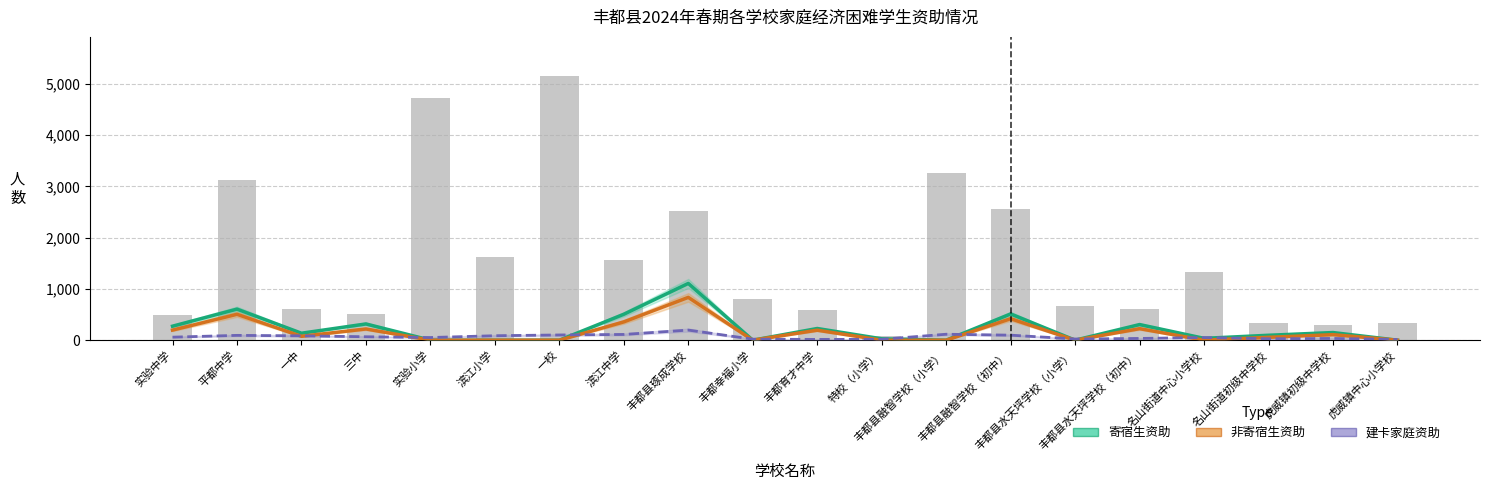

Reading right to left, extract all data points from this chart.

寄宿生资助人数: 0	149	96	36	305	0	512	0	27	228	0	1107	506	0	0	0	317	136	606	273
非寄宿生资助人数: 0	108	56	0	225	0	419	0	0	195	0	835	357	0	0	0	219	76	505	197
建卡家庭资助人数: 14	34	28	52	34	23	98	116	17	15	20	197	112	102	87	52	67	85	94	59
学校学生合计: 328	299	343	1338	615	676	2550	3270	86	596	795	2513	1555	5144	1627	4724	520	615	3132	496